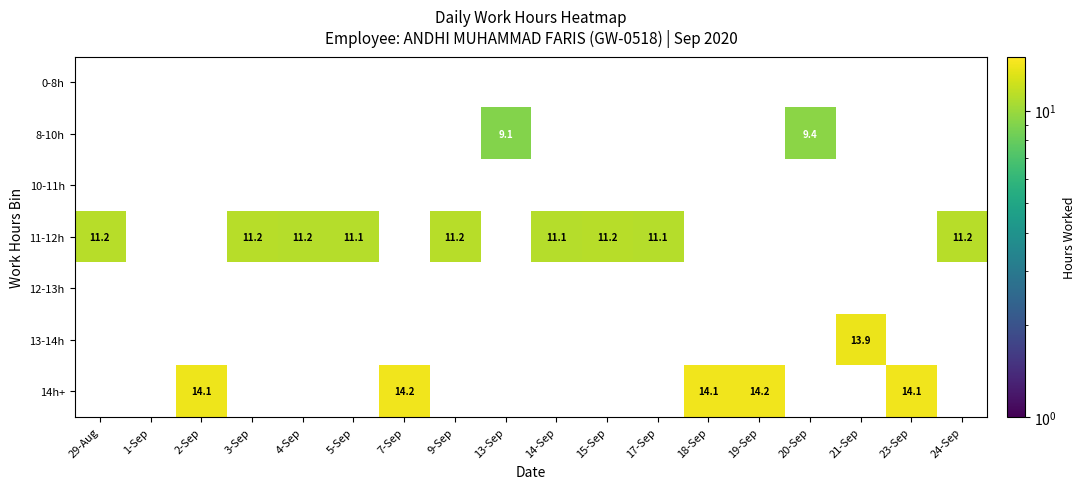

True or false: 14h+ has a value of 5.6 at 19-Sep.

False